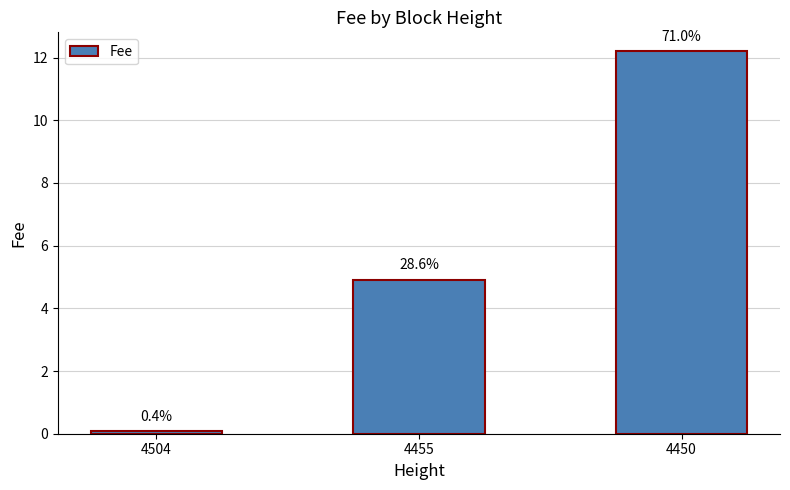

What is the approximate value at 4504?

0.1